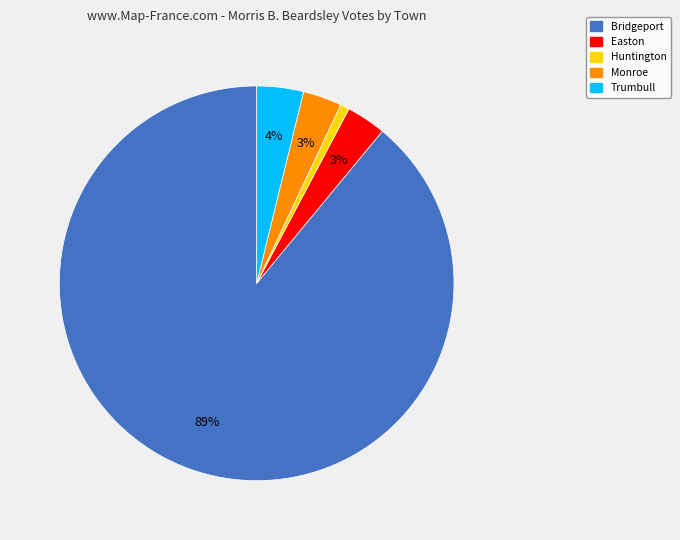

Is there any slice that represents more than half of the pie?

Yes